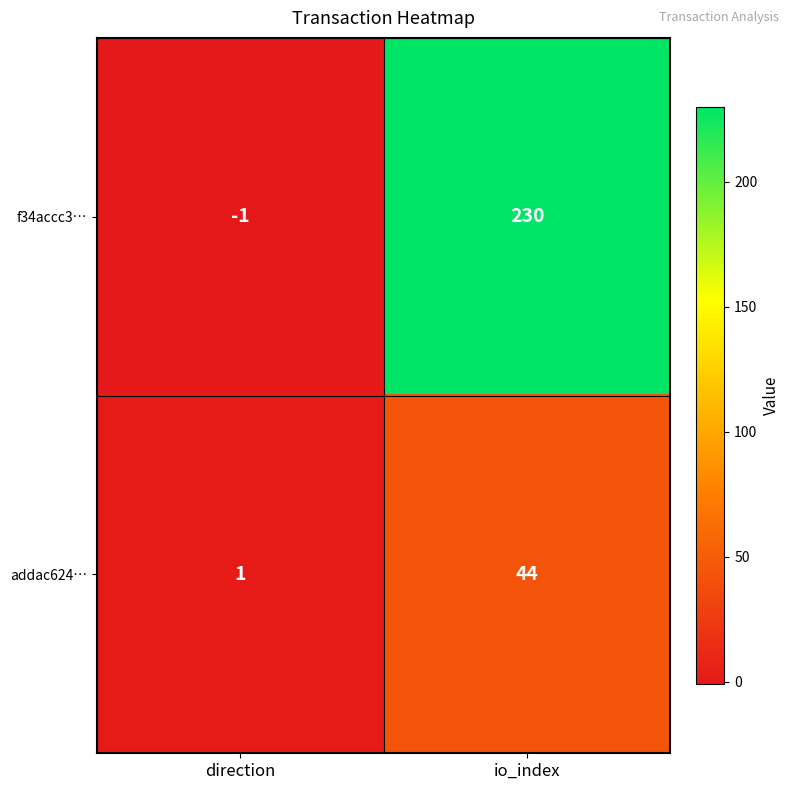

At which label is f34accc3… closest to 114?

direction